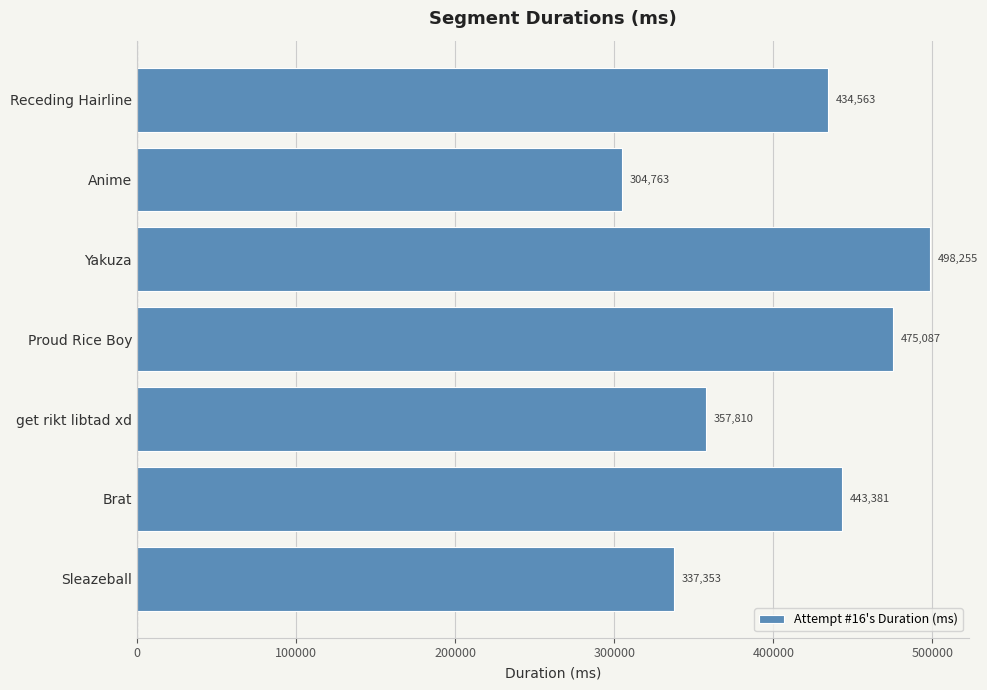

How many values are below 434563?

3